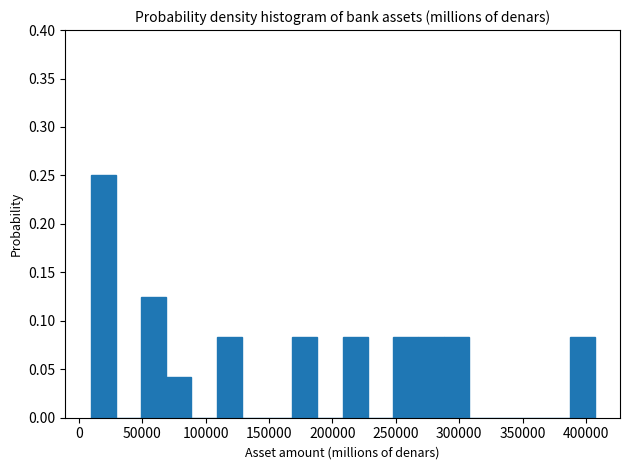

Around what value on the x-axis is the tallest bar? Give the approximate position of its centre, as read against the axis.

20000